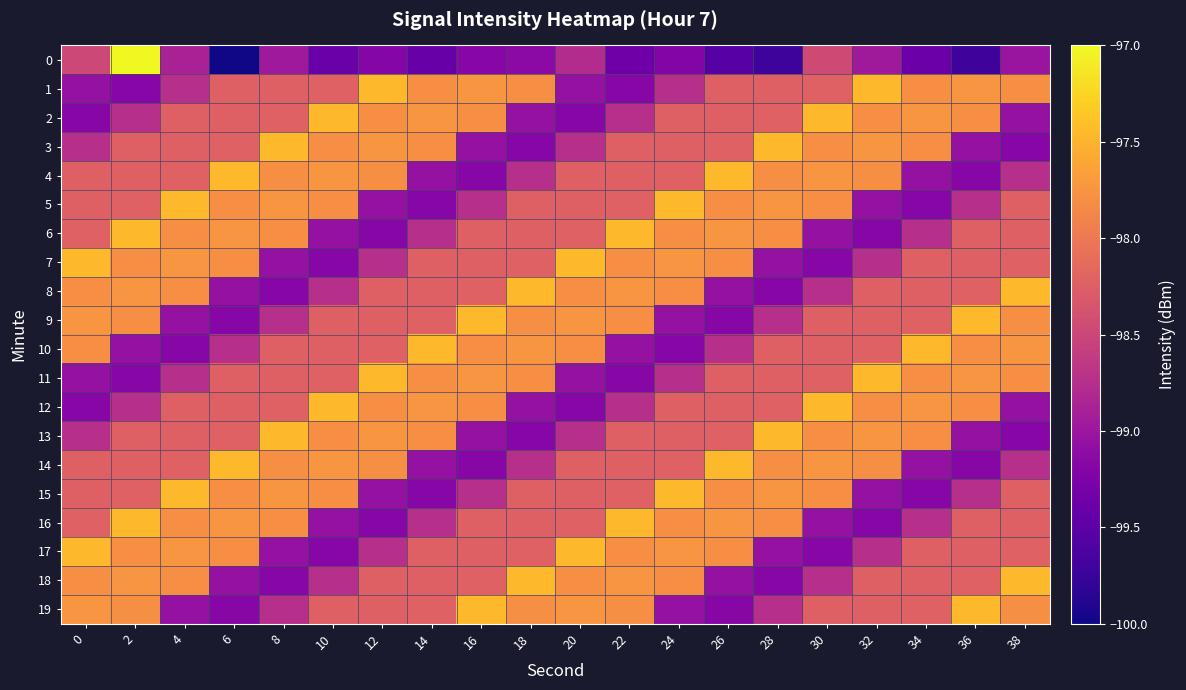

At 34, list the series in order from smallest to largest.

0, 5, 15, 4, 14, 6, 16, 8, 18, 7, 17, 9, 19, 3, 13, 1, 11, 2, 12, 10